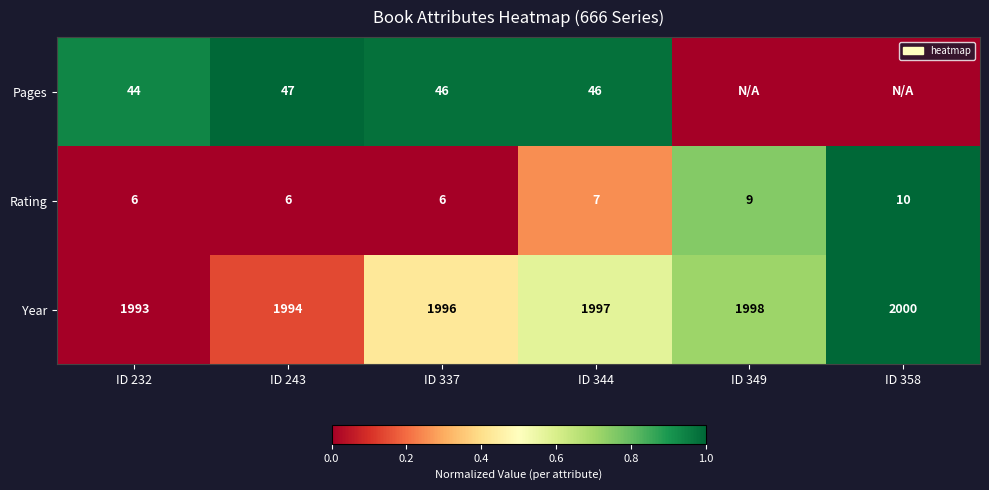

Which category has the lowest value in the Year series?

ID 232